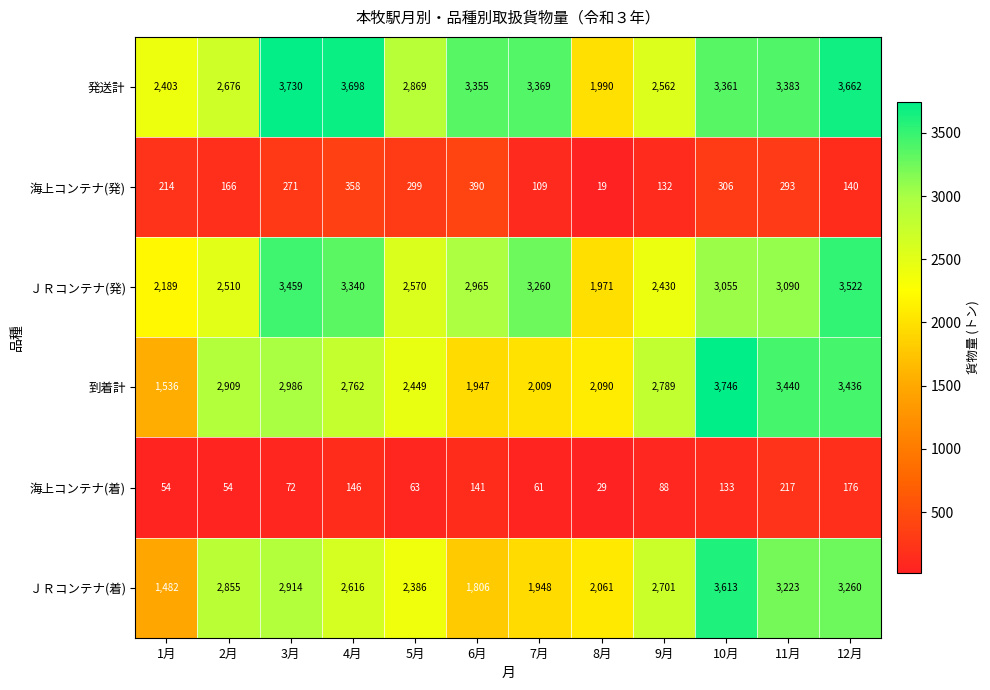

The value of ＪＲコンテナ(発) at 5月 is 2570. True or false?

True